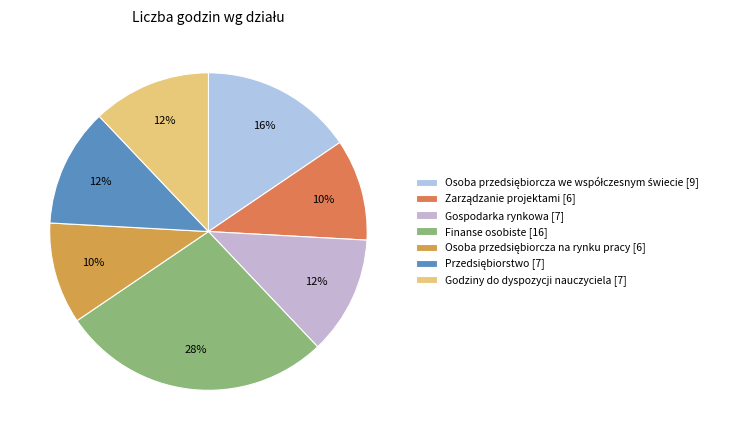

To the nearest percent, what is the combined percentage of Godziny do dyspozycji nauczyciela and Osoba przedsiębiorcza we współczesnym świecie?

28%